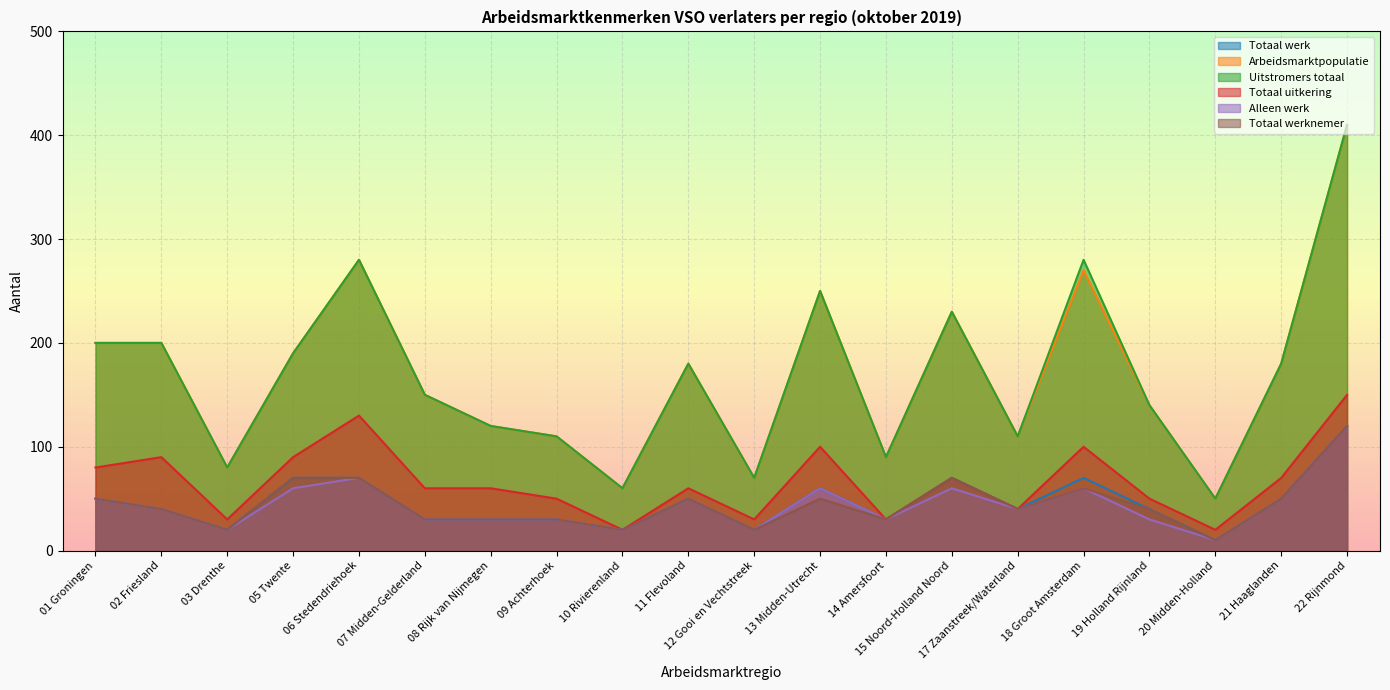

What is the total value across all series at 01 Groningen?

630